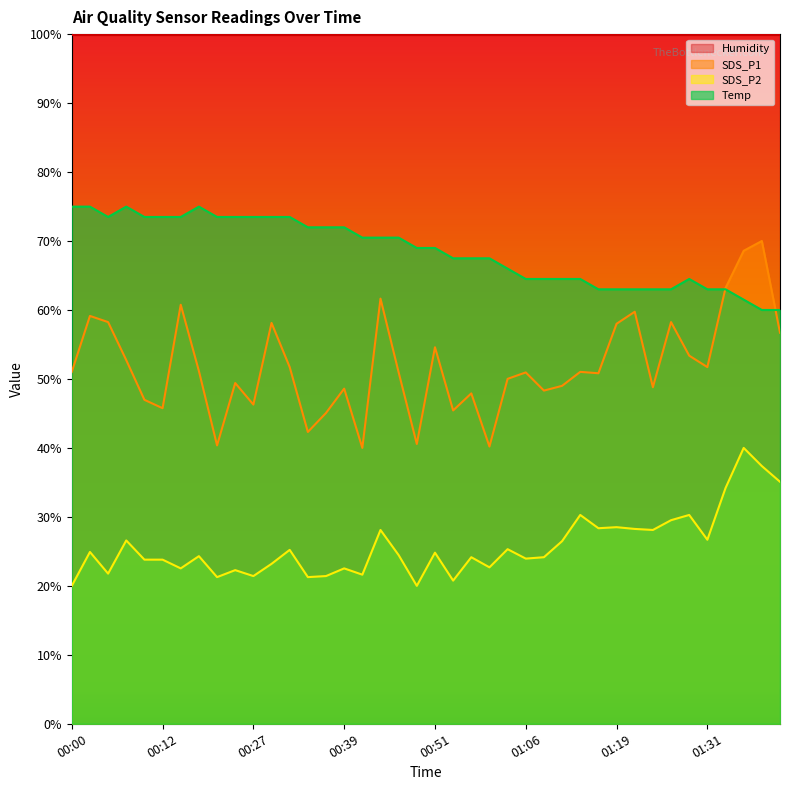

Rank the series by their average value, from highest to lowest.

Humidity, Temp, SDS_P1, SDS_P2